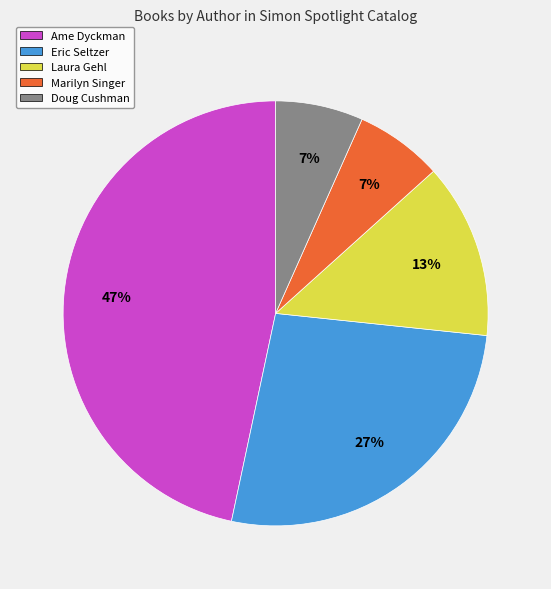

To the nearest percent, what portion does Laura Gehl represent?

13%